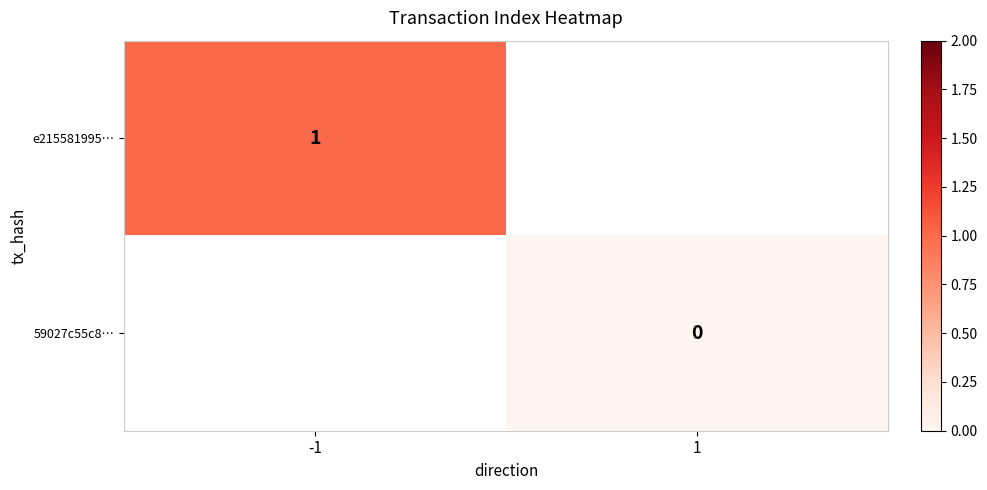

At which category does the chart reach its minimum across all series?

1